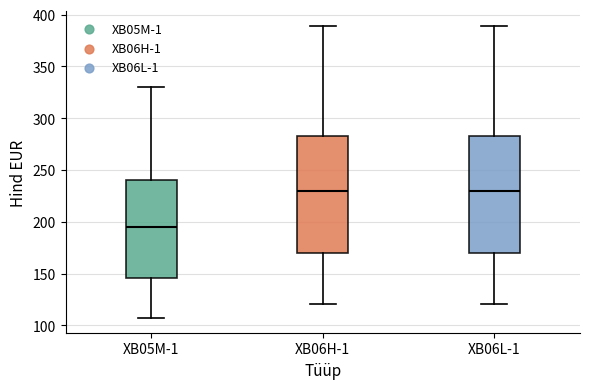

Reading left to right, read every box against the y-axis: the position of its median line, the range the box covers, and the ends of its whiskers. The values are not printed on the chart, so give them approximately, as read against the axis.

XB05M-1: median 195, box 145 to 240, whiskers 105 to 330
XB06H-1: median 230, box 170 to 285, whiskers 120 to 390
XB06L-1: median 230, box 170 to 285, whiskers 120 to 390